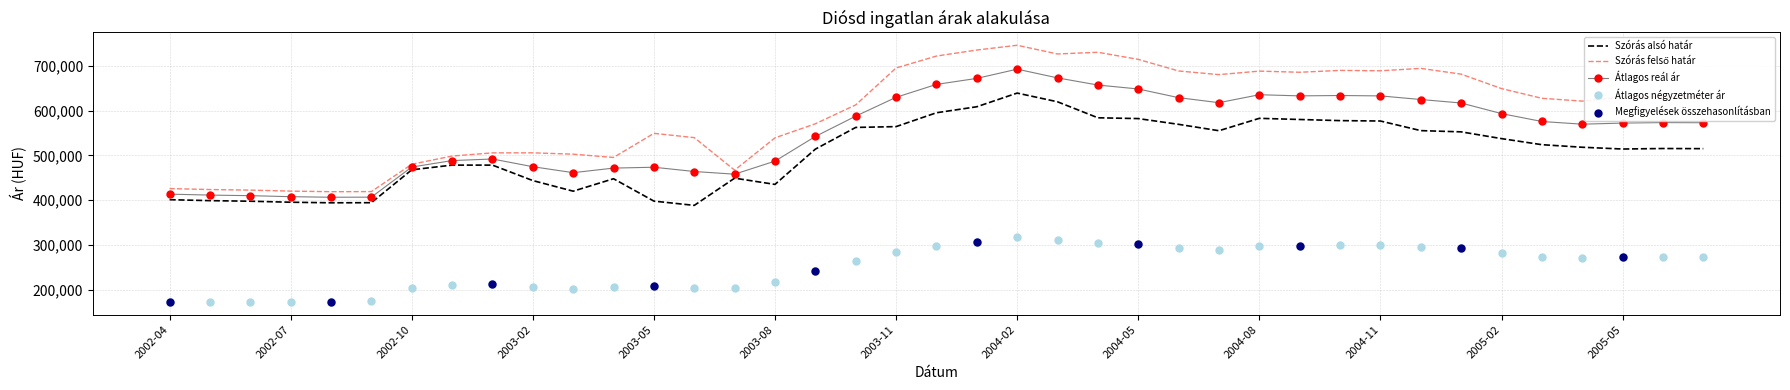

True or false: Átlagos négyzetméter ár and Szórás alsó határ intersect in this chart.

False